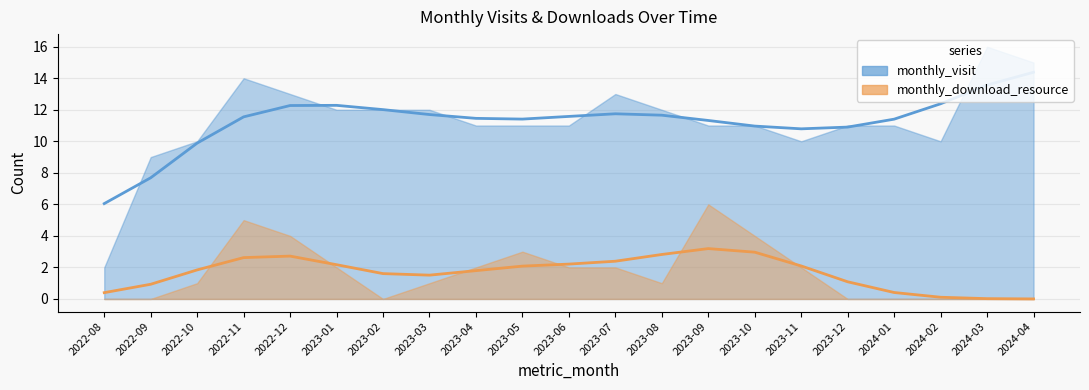

Rank the series by their maximum value, from highest to lowest.

monthly_visit, monthly_download_resource